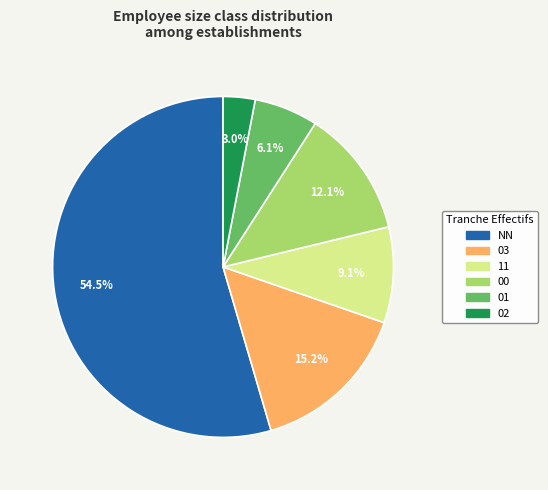

True or false: 11 accounts for 9% of the total.

True